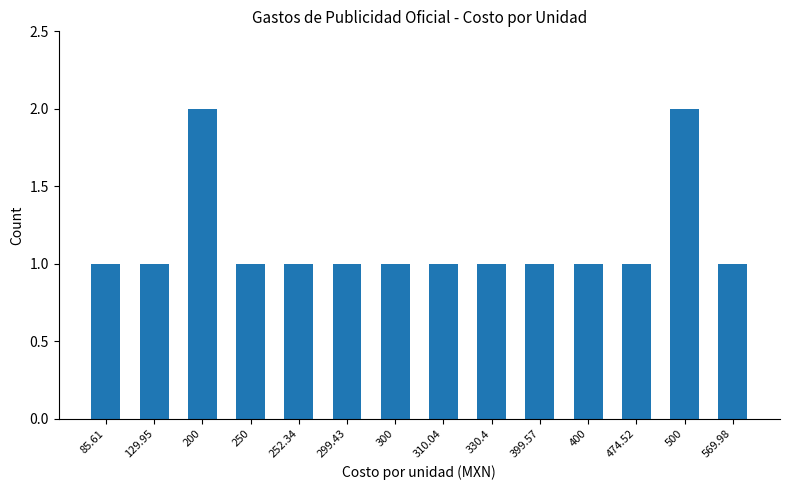

What is the maximum value shown in the chart?

2